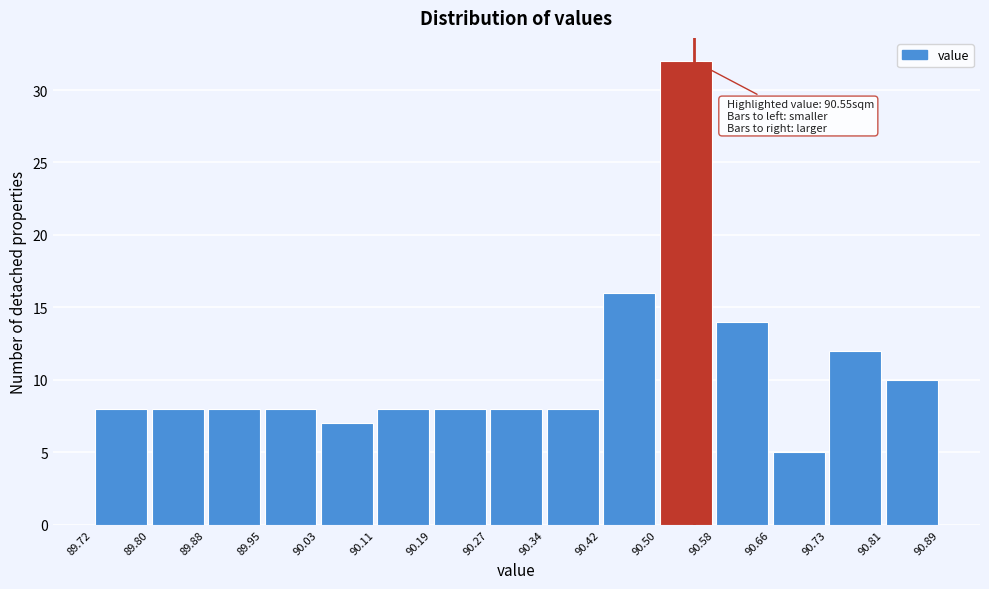

Which range on the x-axis has the tallest bar?

90.50 to 90.58